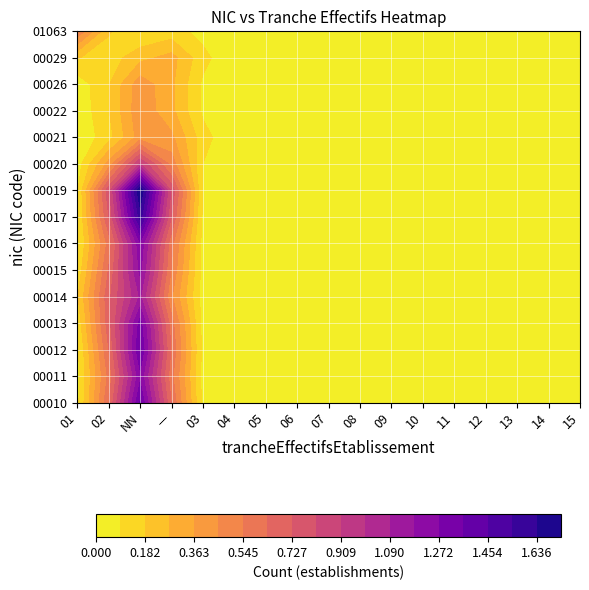

Is it true that 00015 equals -1 at 4?

False